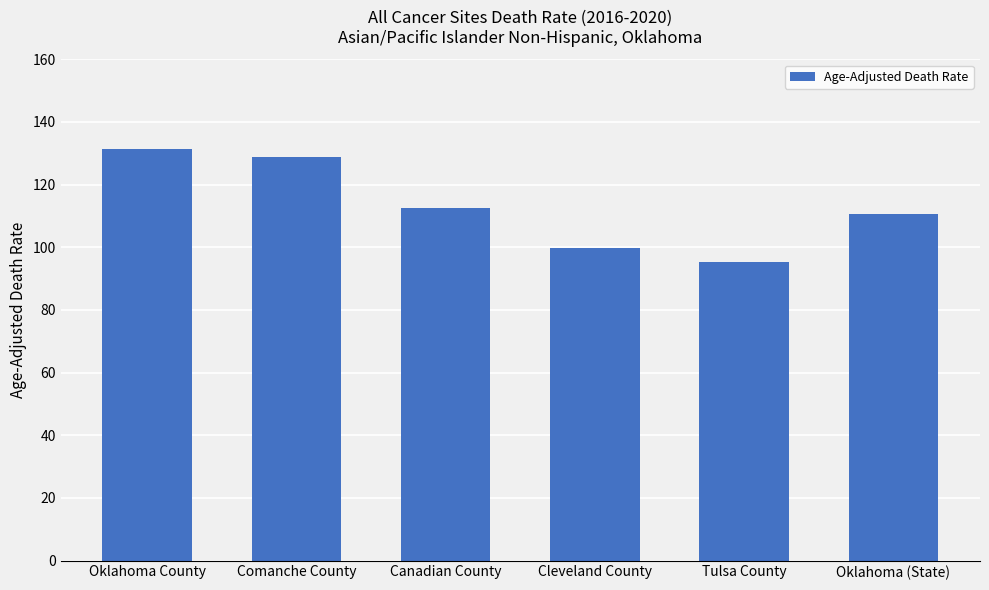

List the labels in order of value, smallest first.

Tulsa County, Cleveland County, Oklahoma (State), Canadian County, Comanche County, Oklahoma County